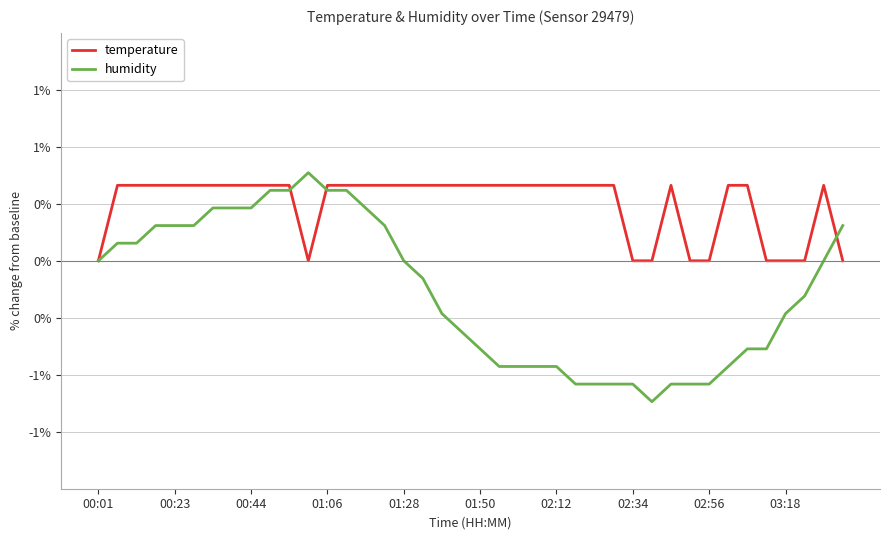

List the series in order of their overall mean, highest first.

temperature, humidity